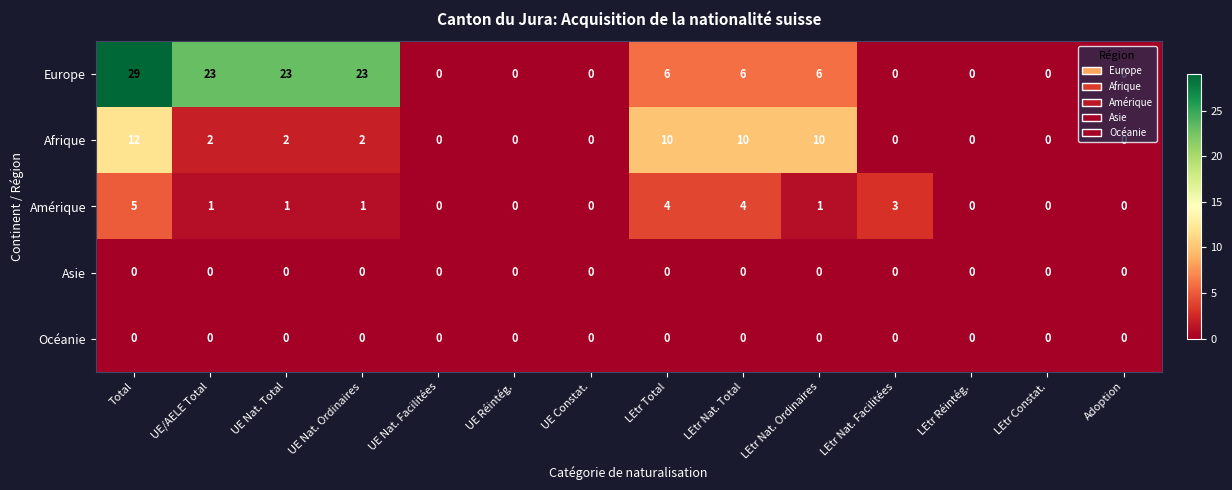

What is the difference between the highest and lowest values at UE/AELE Total?

23